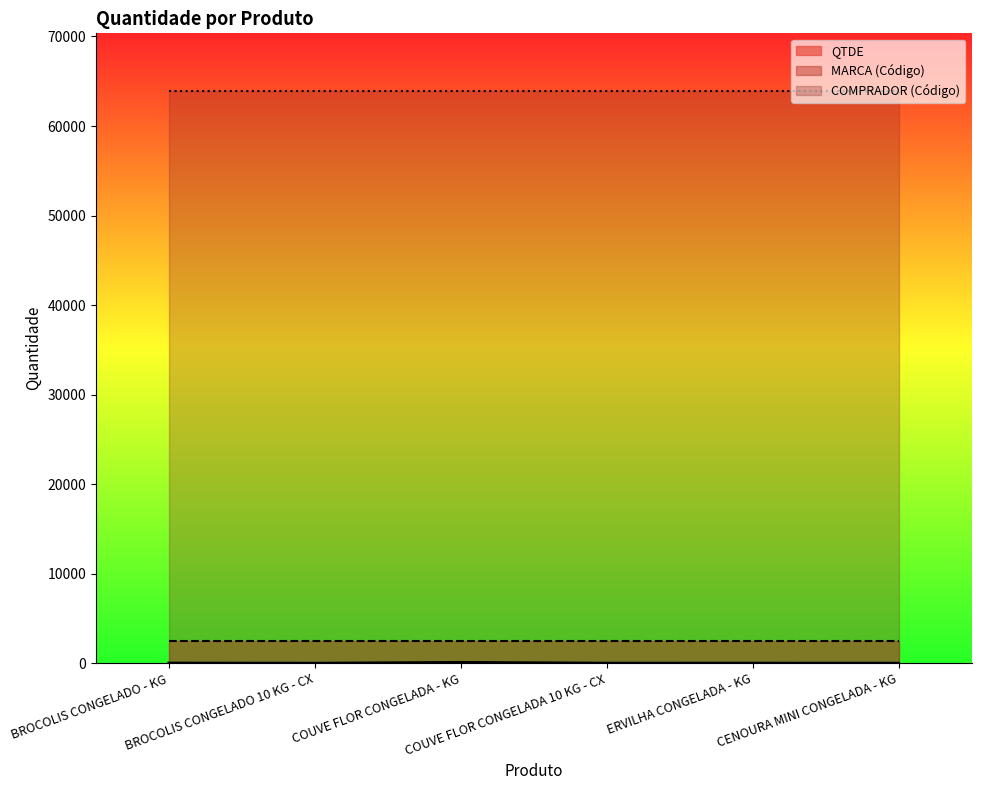

What value does the COMPRADOR series have at BROCOLIS CONGELADO - KG?

63957.0